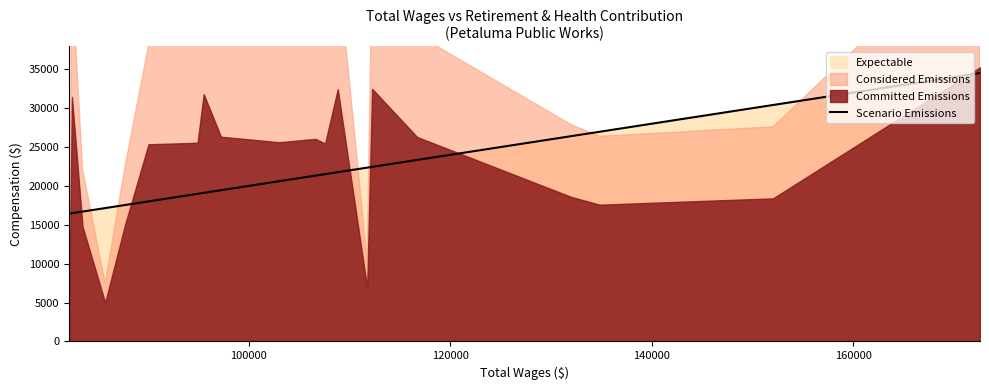

How many values are below 21328?

10